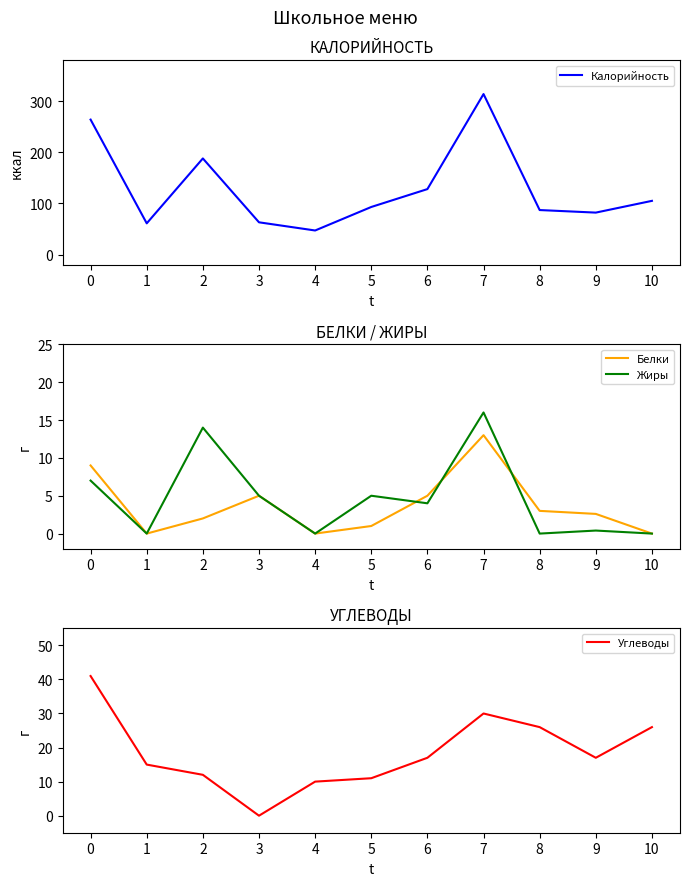

Where do Жиры and Белки first cross each other?

5 and 6